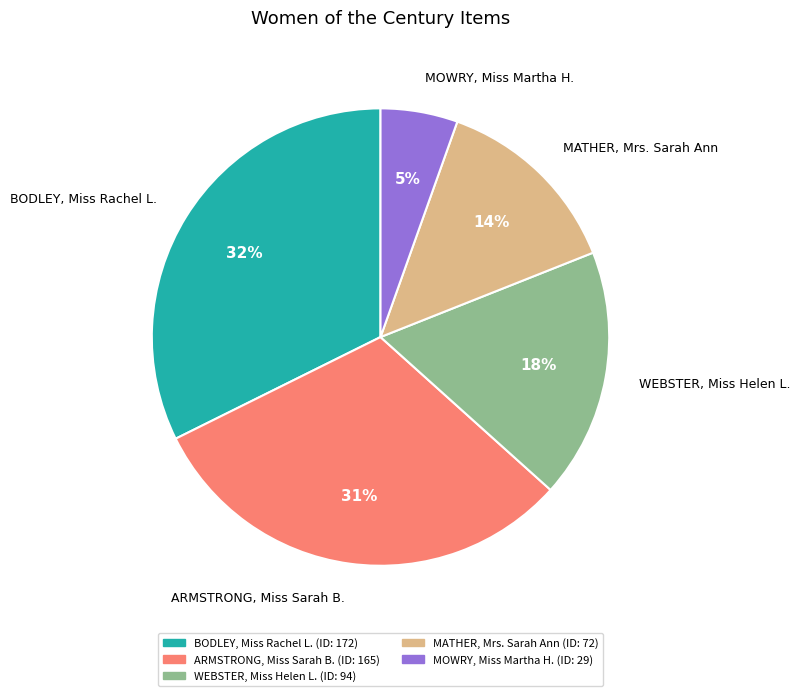

Between WEBSTER, Miss Helen L. and BODLEY, Miss Rachel L., which is larger?

BODLEY, Miss Rachel L.